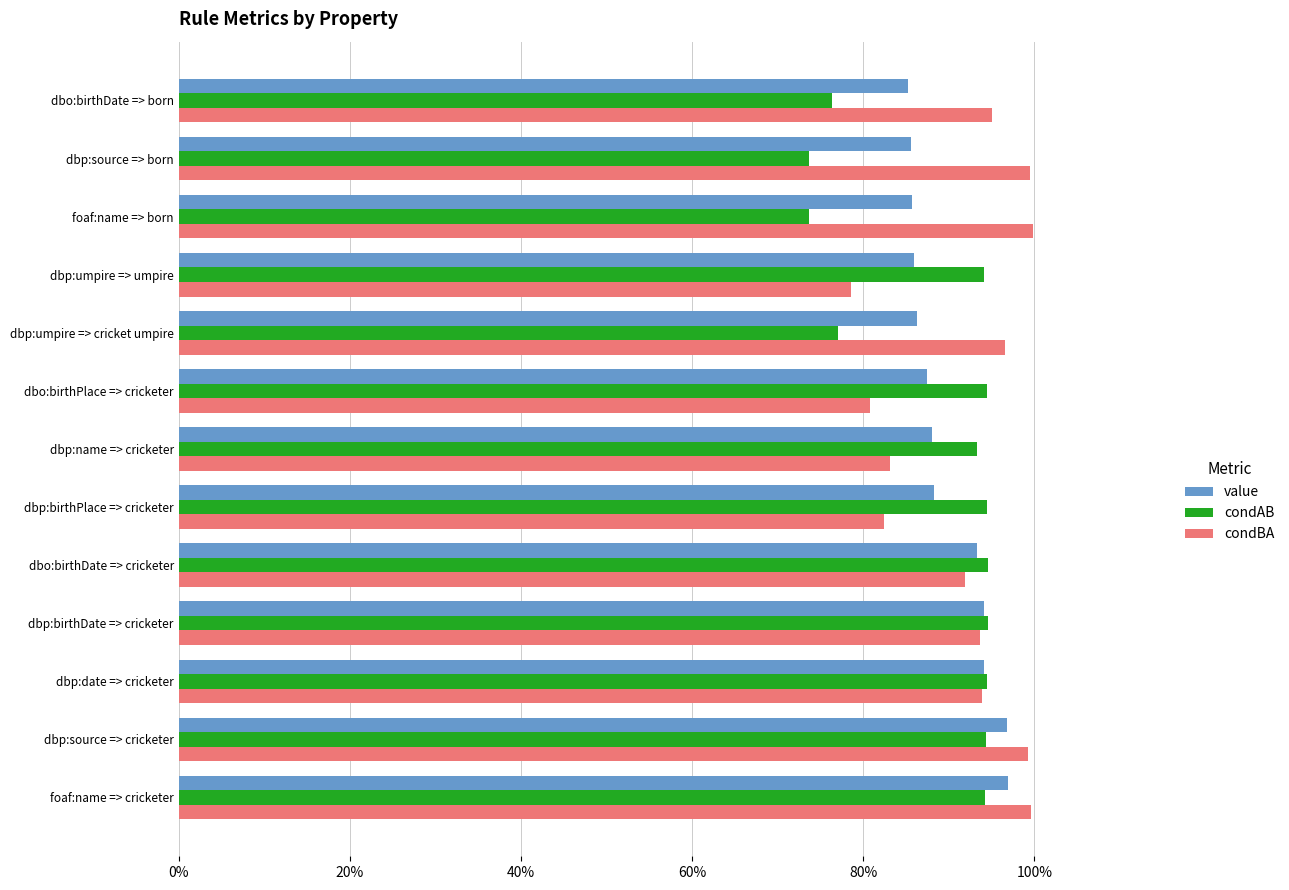

What are all the series names shown in the legend?

value, condAB, condBA